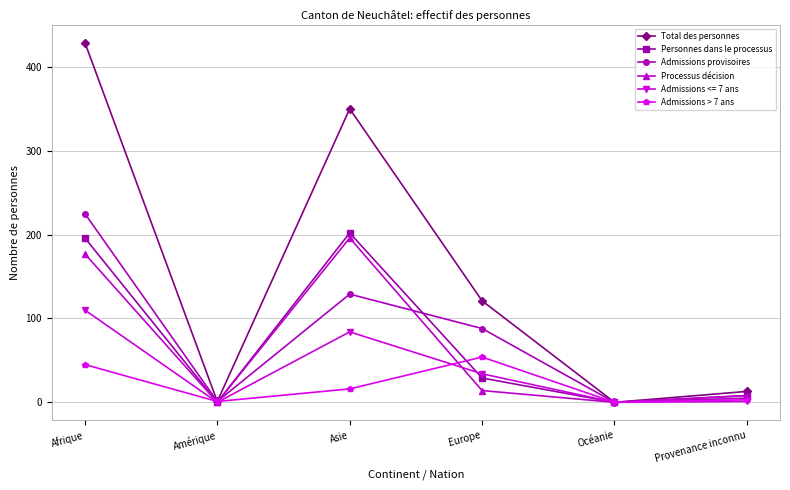

What are all the series names shown in the legend?

Total des personnes, Personnes dans le processus, Admissions provisoires, Processus décision, Admissions <= 7 ans, Admissions > 7 ans